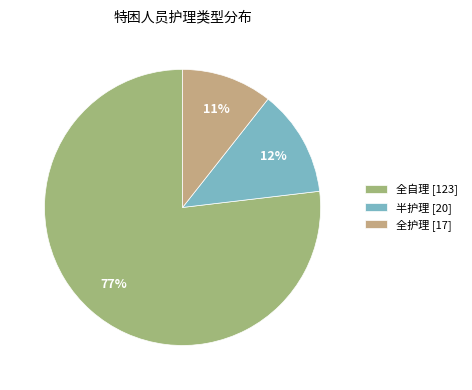

Do 半护理 [20] and 全自理 [123] together represent more than half of the pie?

Yes